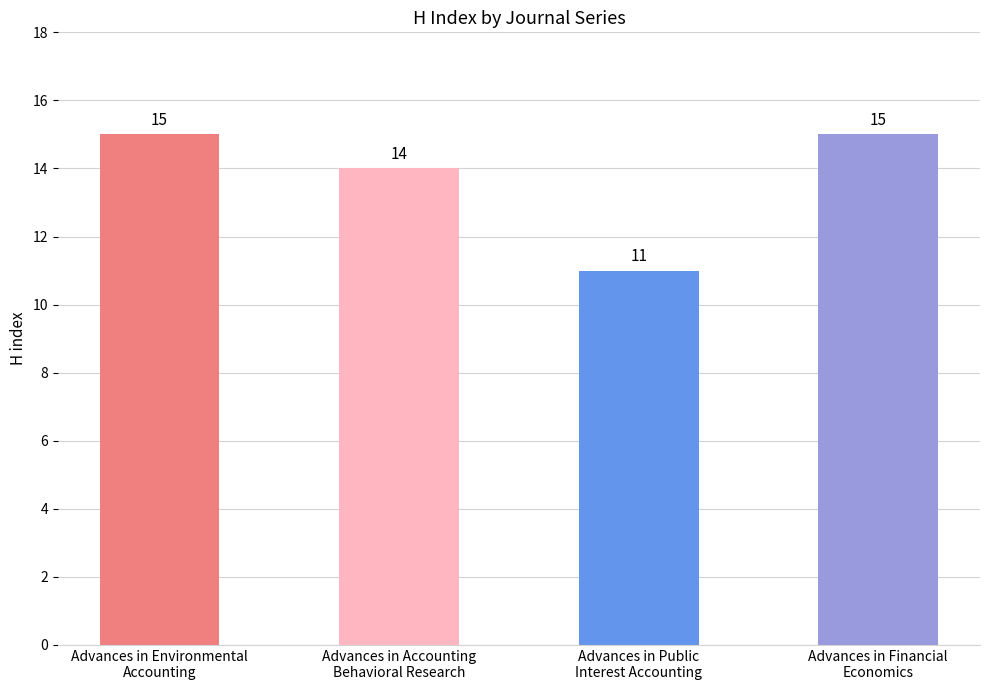

What is the label of the 1st bar from the left?

Advances in Environmental
Accounting